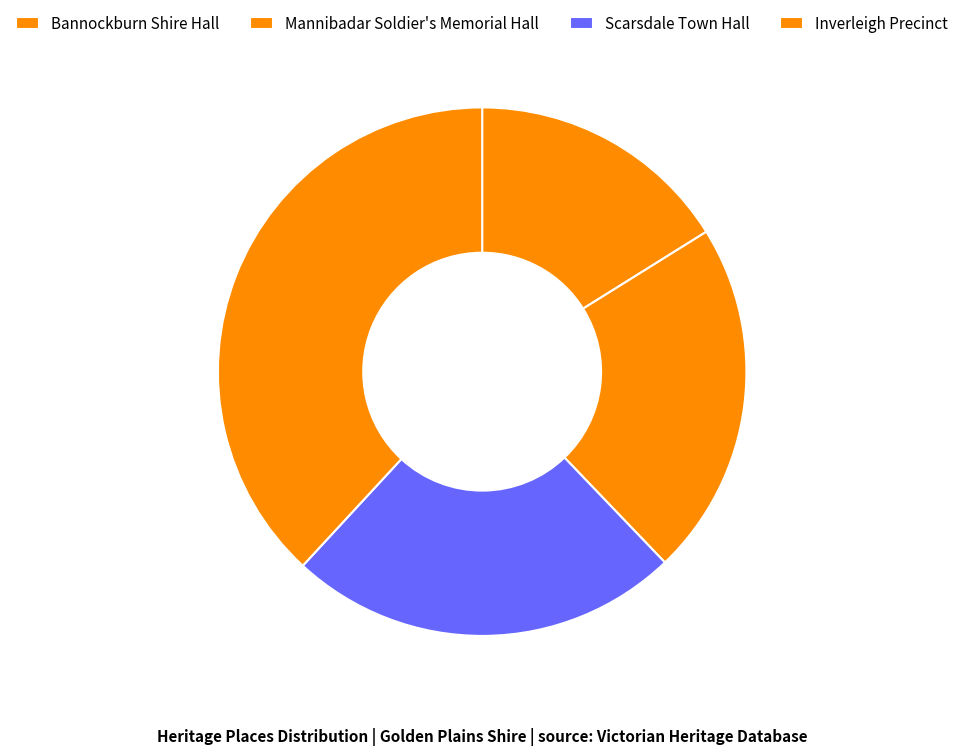

What is the change in value from Scarsdale Town Hall to Inverleigh Precinct?

+20546